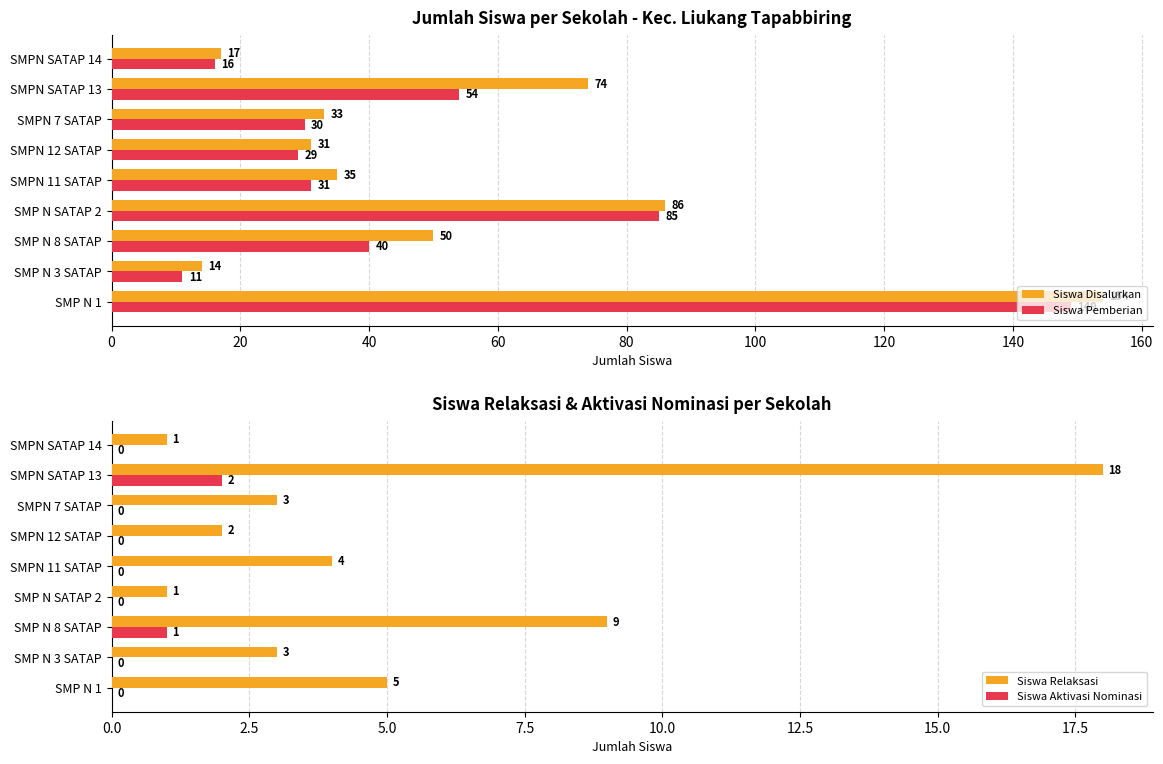

List the series in order of their peak value, highest first.

Siswa Disalurkan, Siswa Pemberian, Siswa Relaksasi, Siswa Aktivasi Nominasi